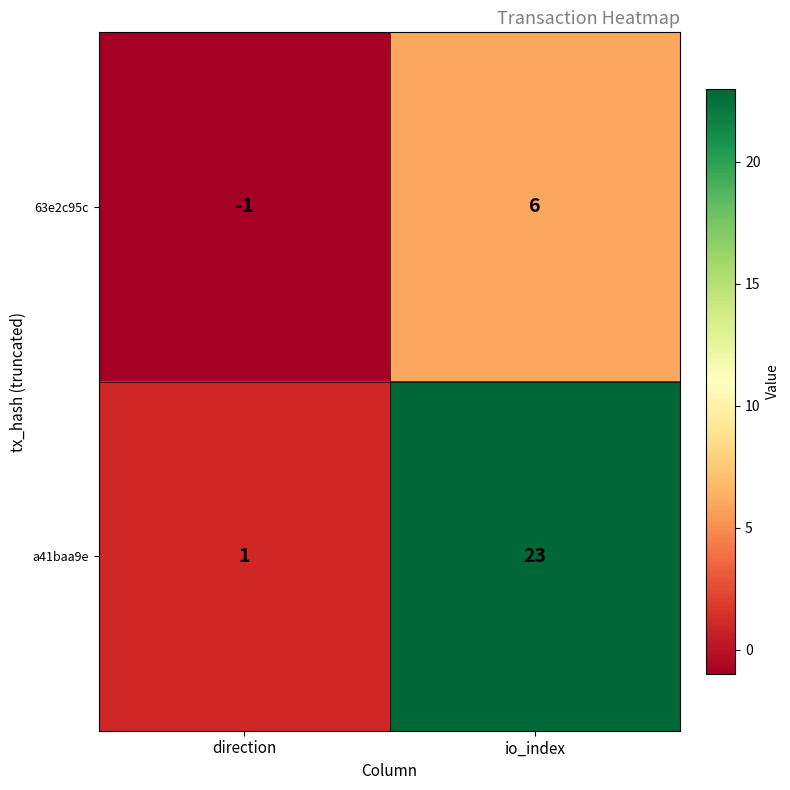

Which series has the largest total across all categories?

a41baa9e